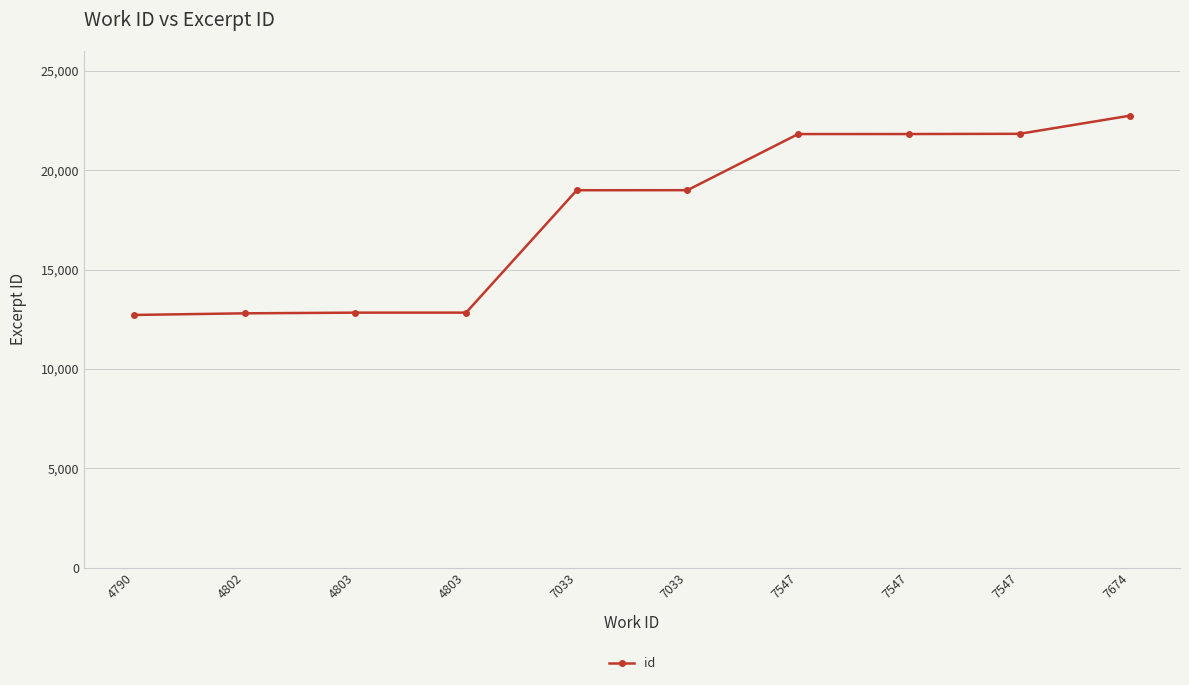

List the labels in order of value, largest first.

7674, 7547, 7547, 7547, 7033, 7033, 4803, 4803, 4802, 4790